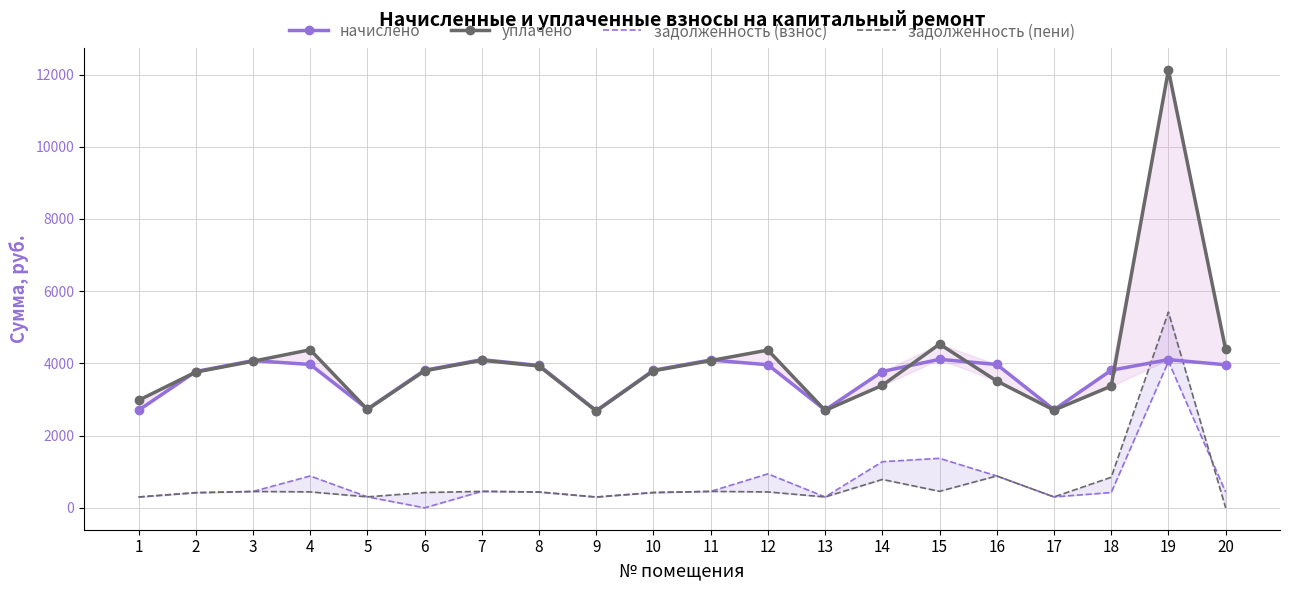

What are all the series names shown in the legend?

начислено, уплачено, задолженность (взнос), задолженность (пени)